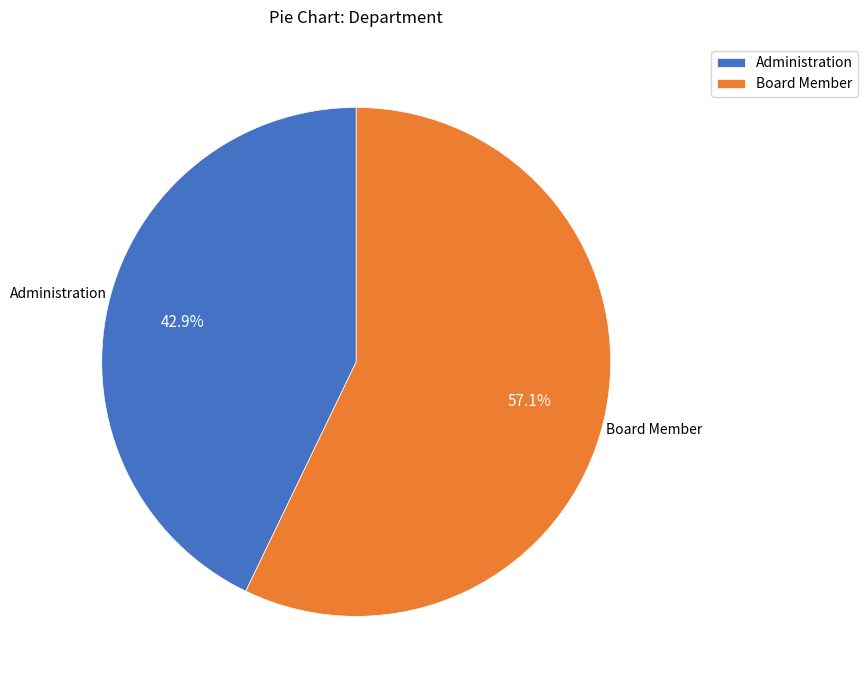

Is it true that Board Member is 57% of the pie?

True